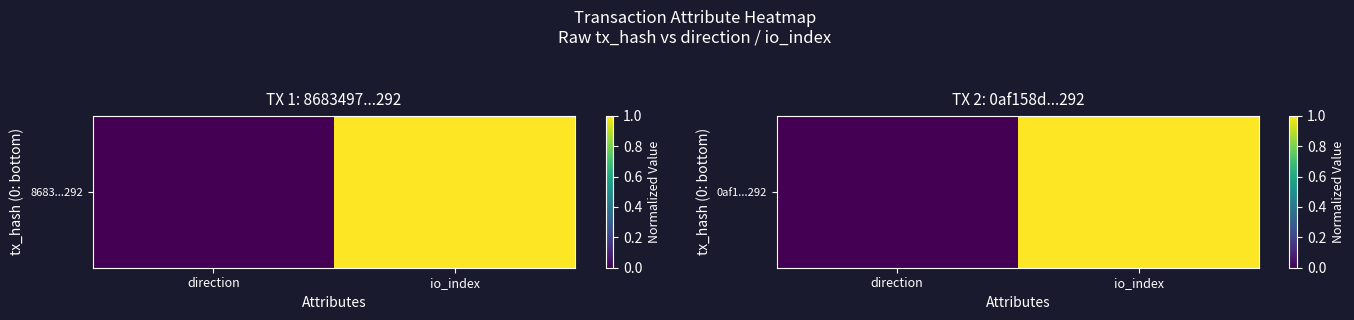

Rank the categories by value from highest to lowest.

io_index, direction